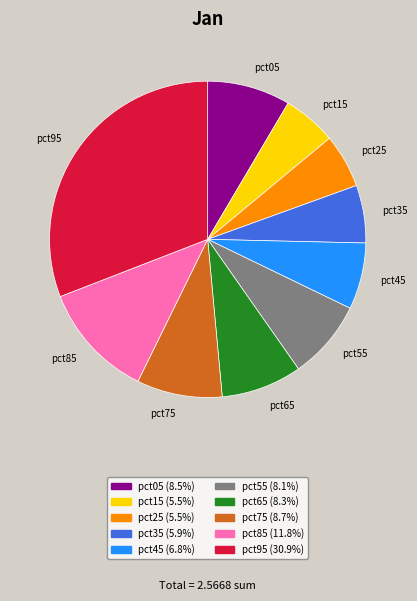

Do pct25 (5.5%) and pct95 (30.9%) together represent more than half of the pie?

No